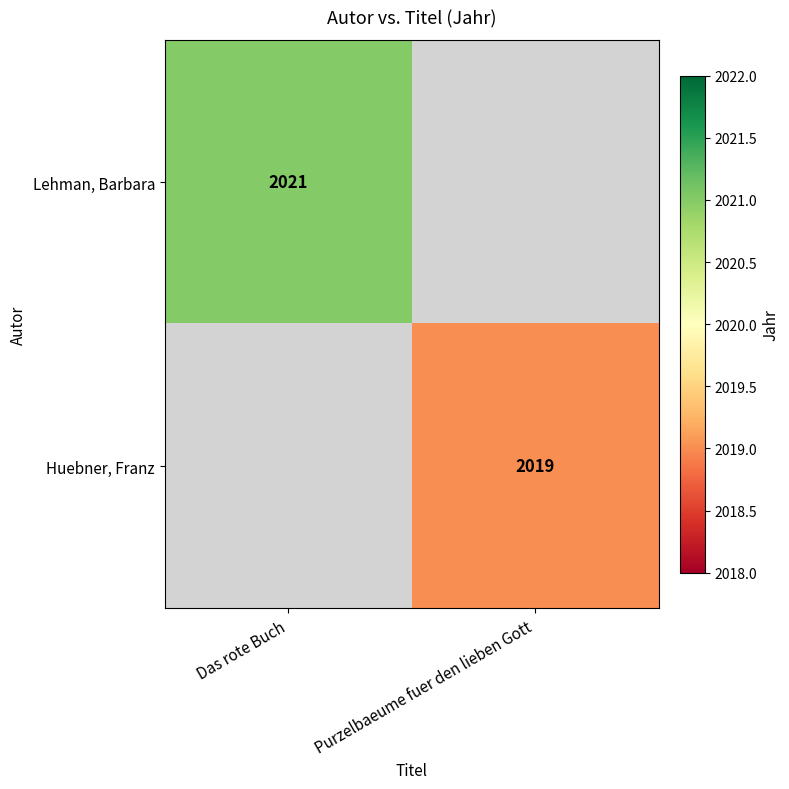

True or false: Huebner, Franz has a value of 970 at Purzelbaeume fuer den lieben Gott.

False